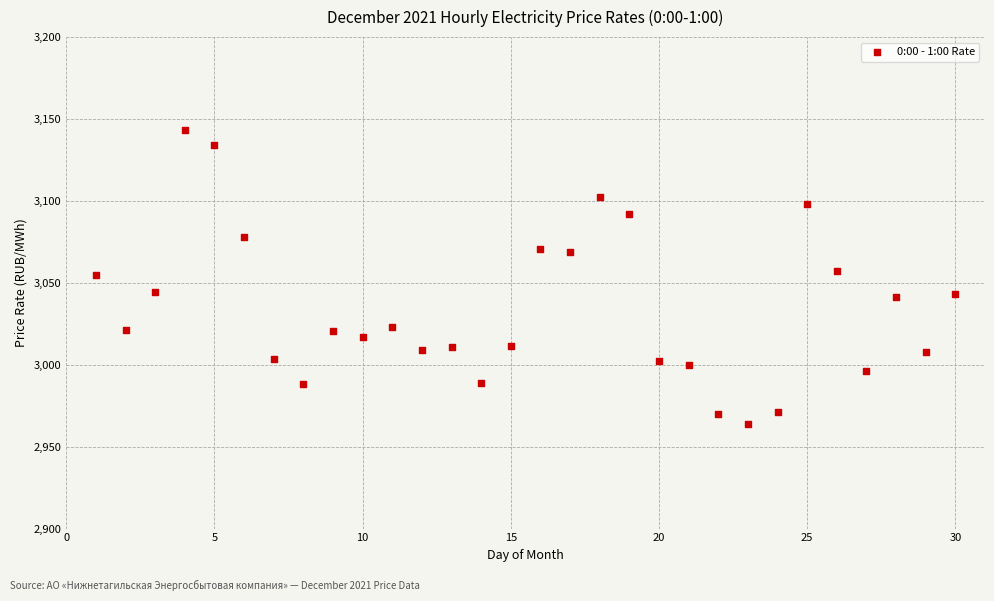

What is the range of X values (max minus min)?

29.0